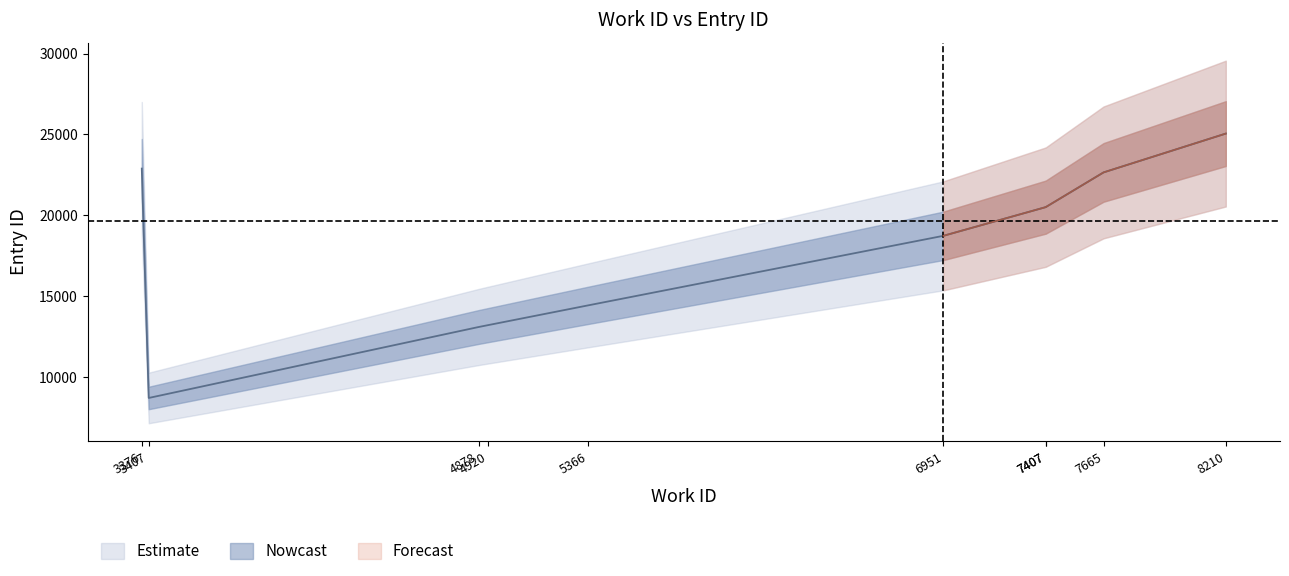

Is this an area chart (filled region under the line)?

No